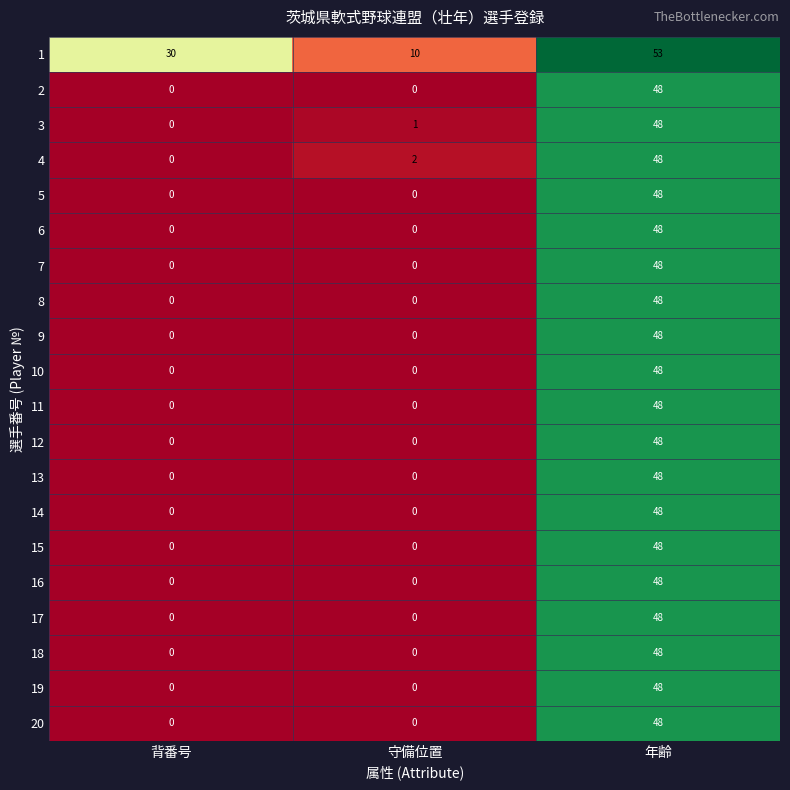

What is the difference between the highest and lowest values at 年齢?

5